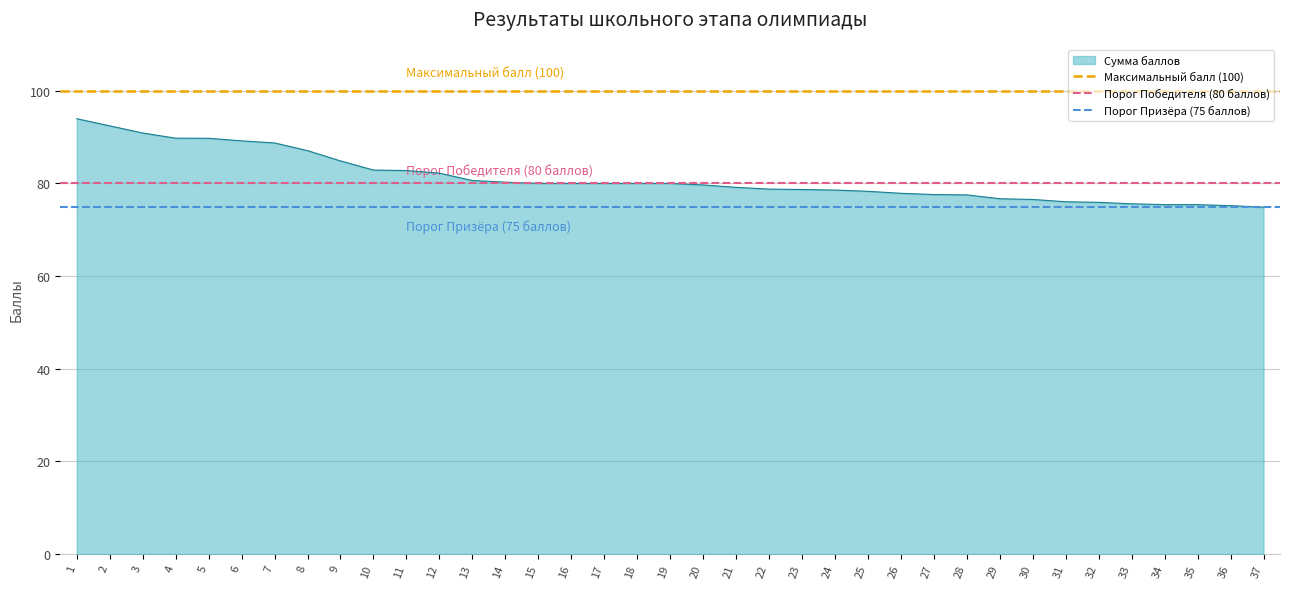

What is the average value of the Максимальный балл (100) series?

100